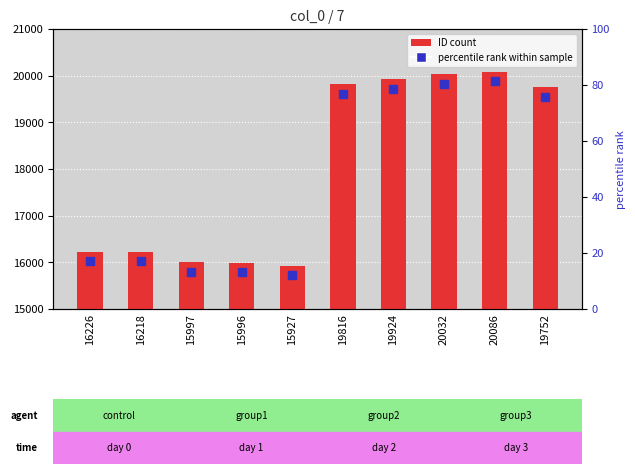

What is the label of the 10th bar from the left?

19752